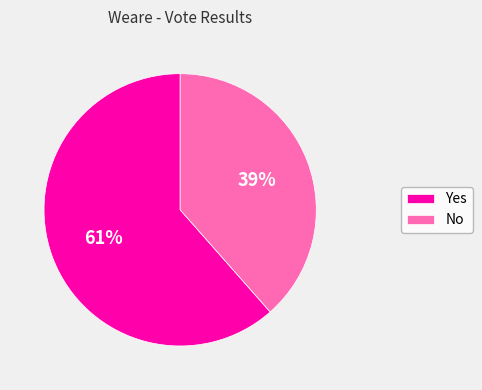

Count the number of slices in the pie.

2